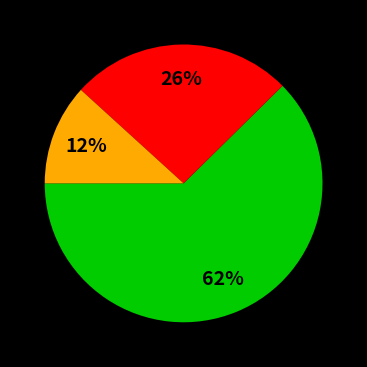

Is there any slice that represents more than half of the pie?

Yes